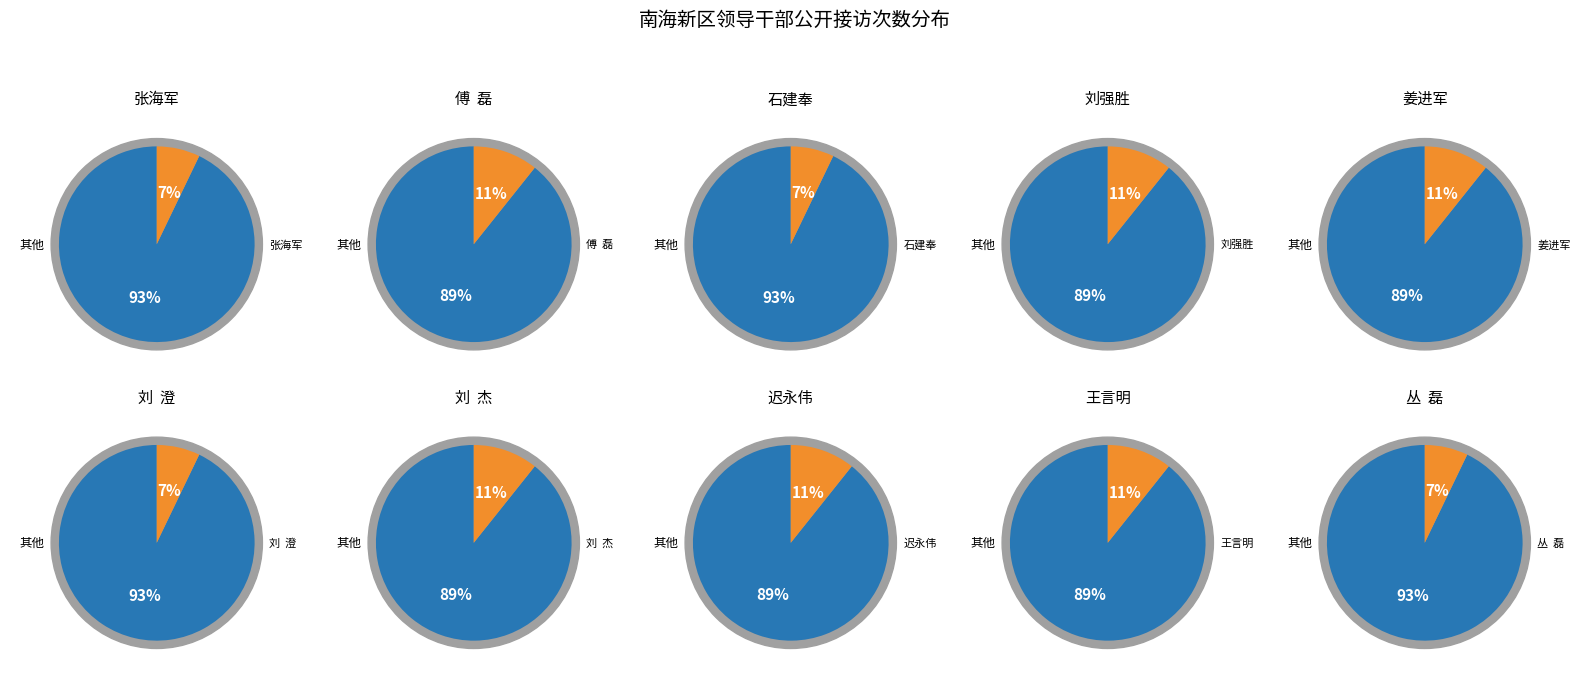

Combined, what portion of the pie is 刘  杰 and 王言明?

21.4%